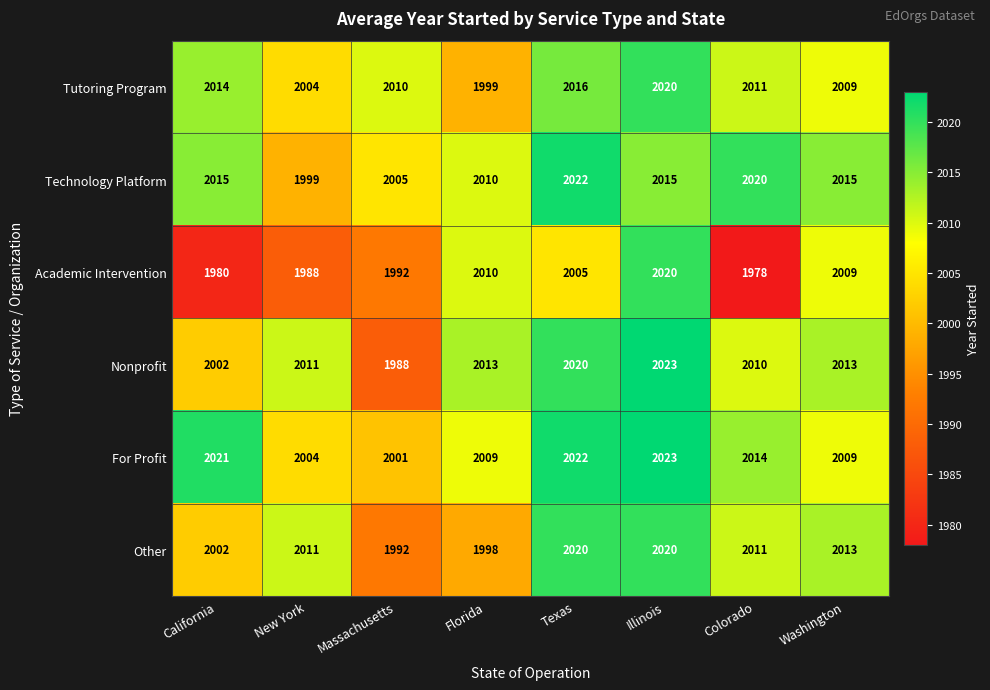

Count the number of categories in the chart.

8